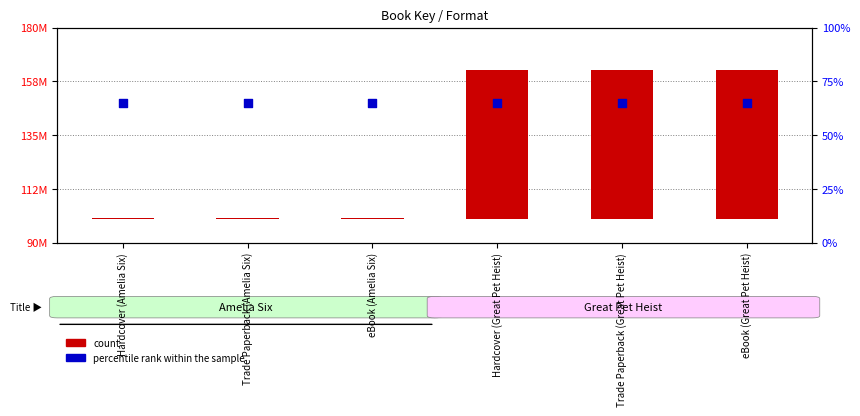

What are all the series names shown in the legend?

count, percentile rank within the sample